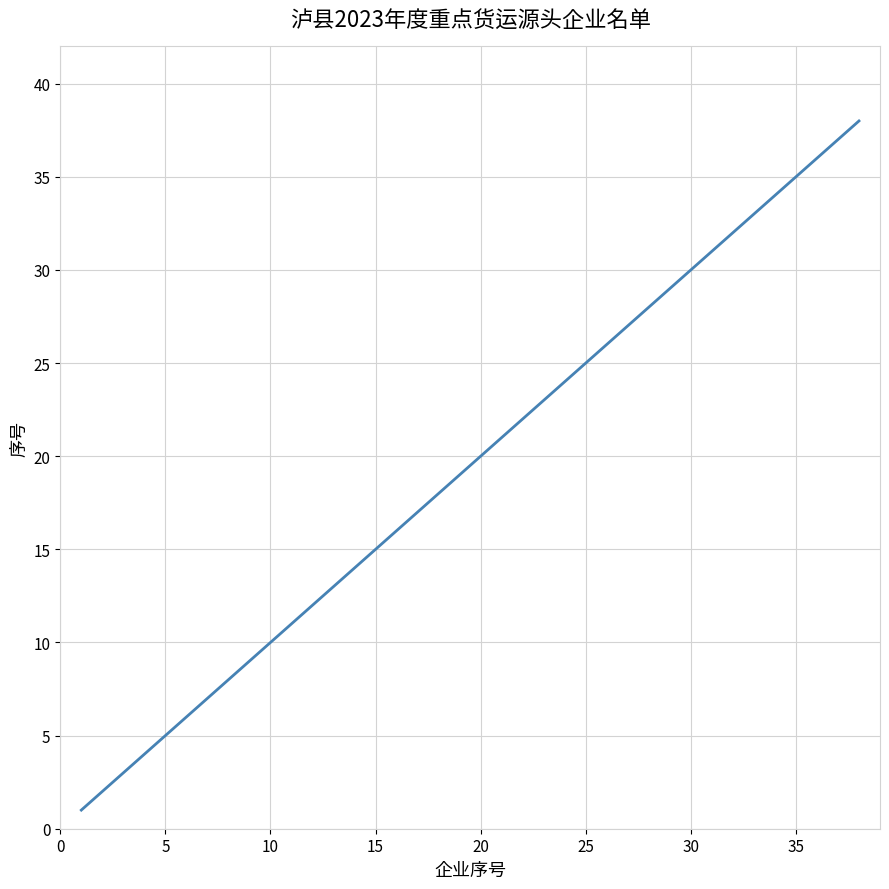

What is the greatest value displayed?

38